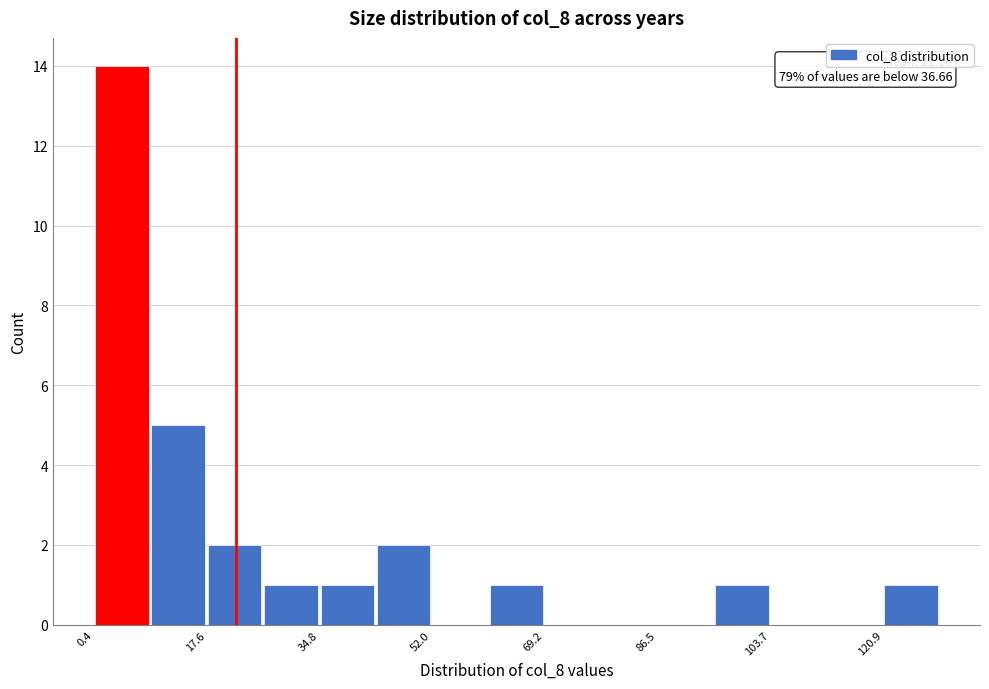

Over which range of the x-axis is the bar tallest?

0 to 8